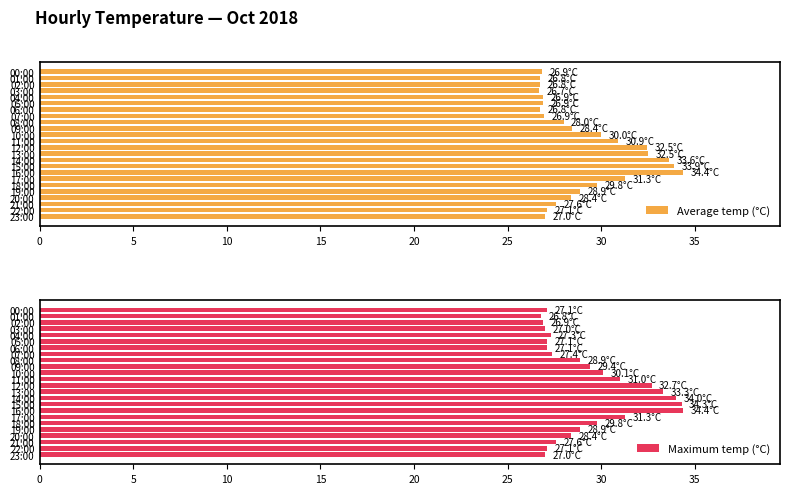

List the series in order of their overall mean, highest first.

Maximum temp (°C), Average temp (°C)